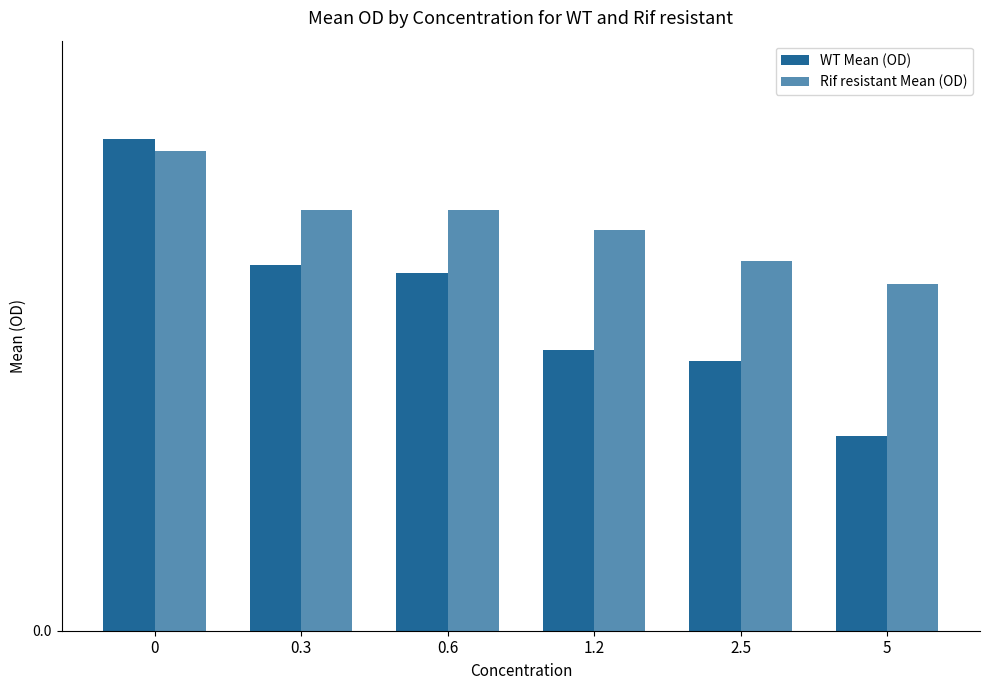

What is the approximate value of WT Mean (OD) at 0.3?

0.3